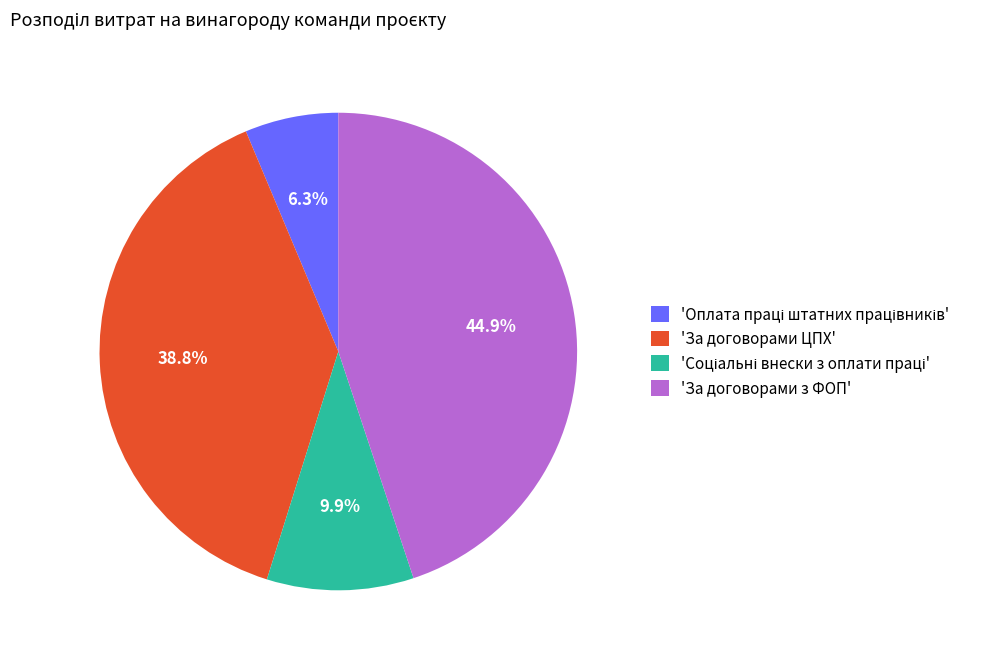

Is there a majority slice in this chart?

No